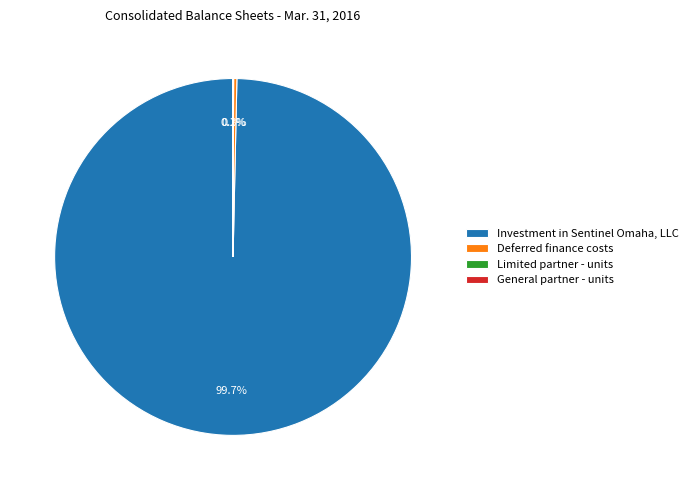

Is it true that Investment in Sentinel Omaha, LLC is 100% of the pie?

True